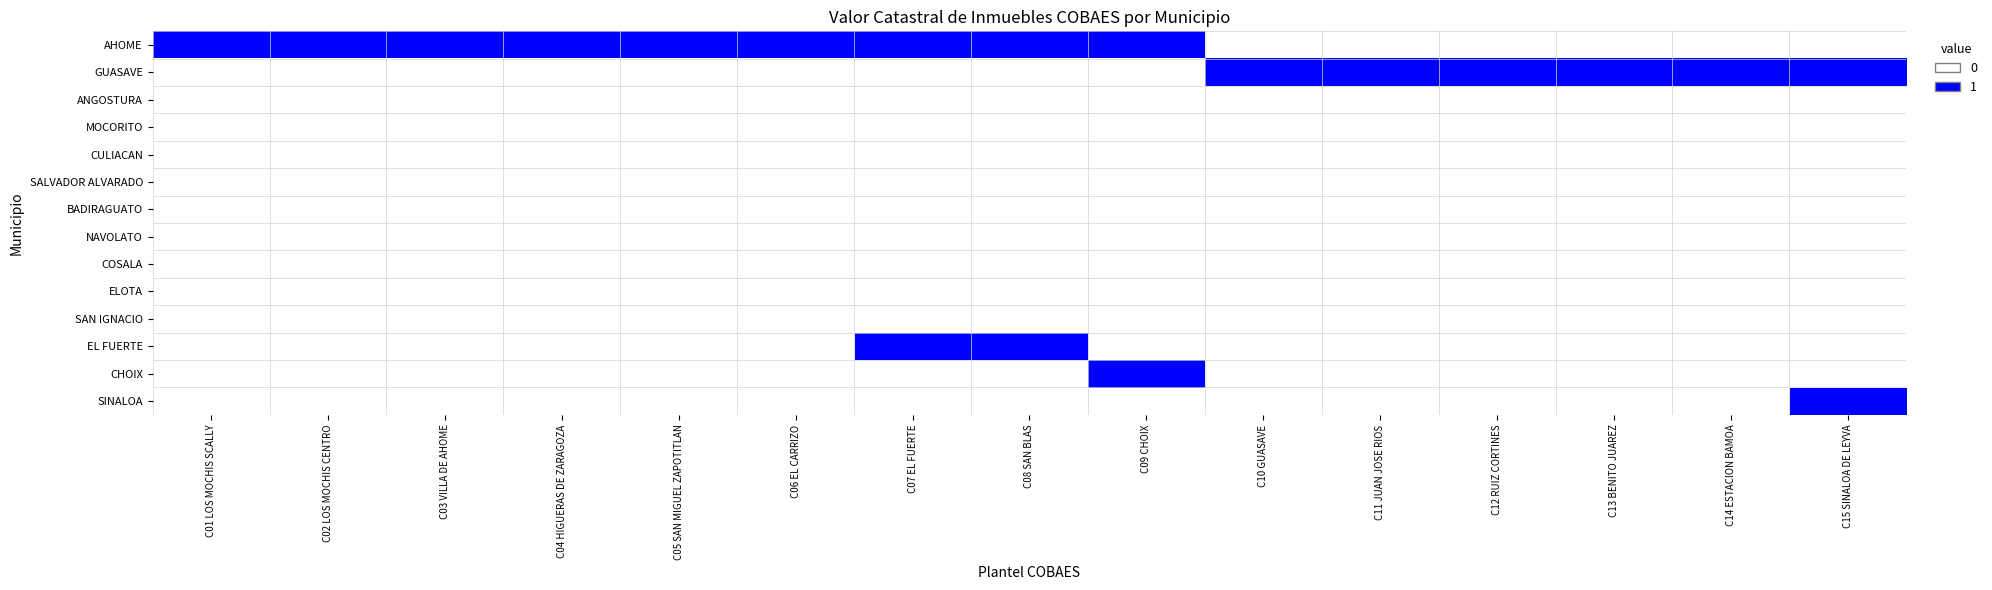

Between C14 ESTACION BAMOA and C03 VILLA DE AHOME, which is larger?

C03 VILLA DE AHOME